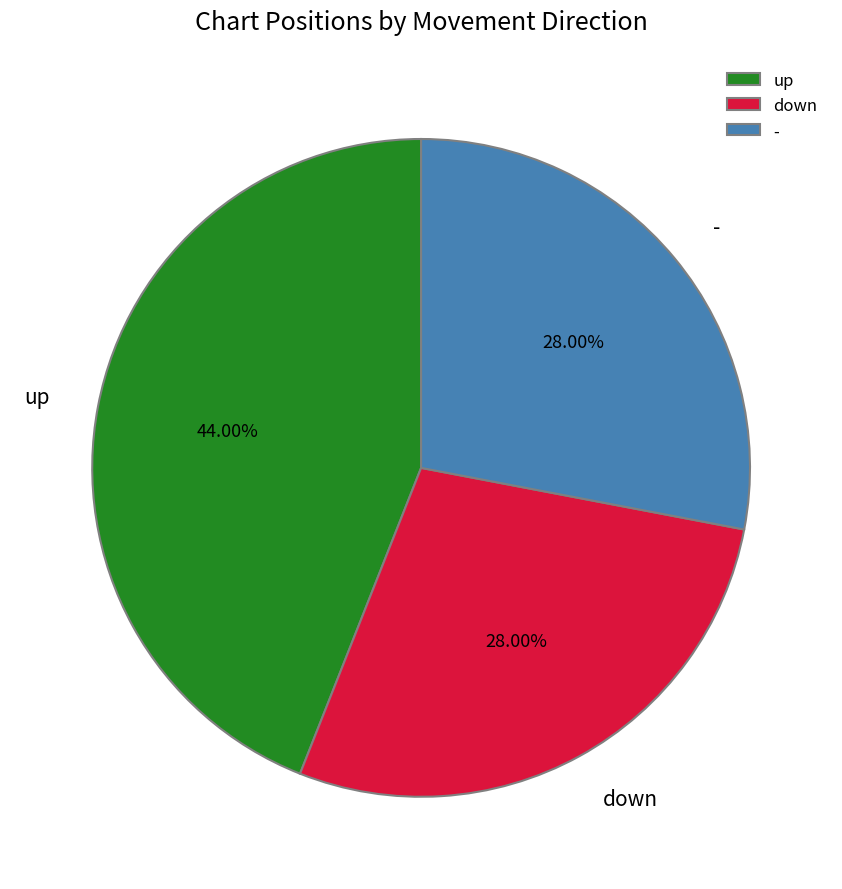

To the nearest percent, what is the combined percentage of down and -?

56%